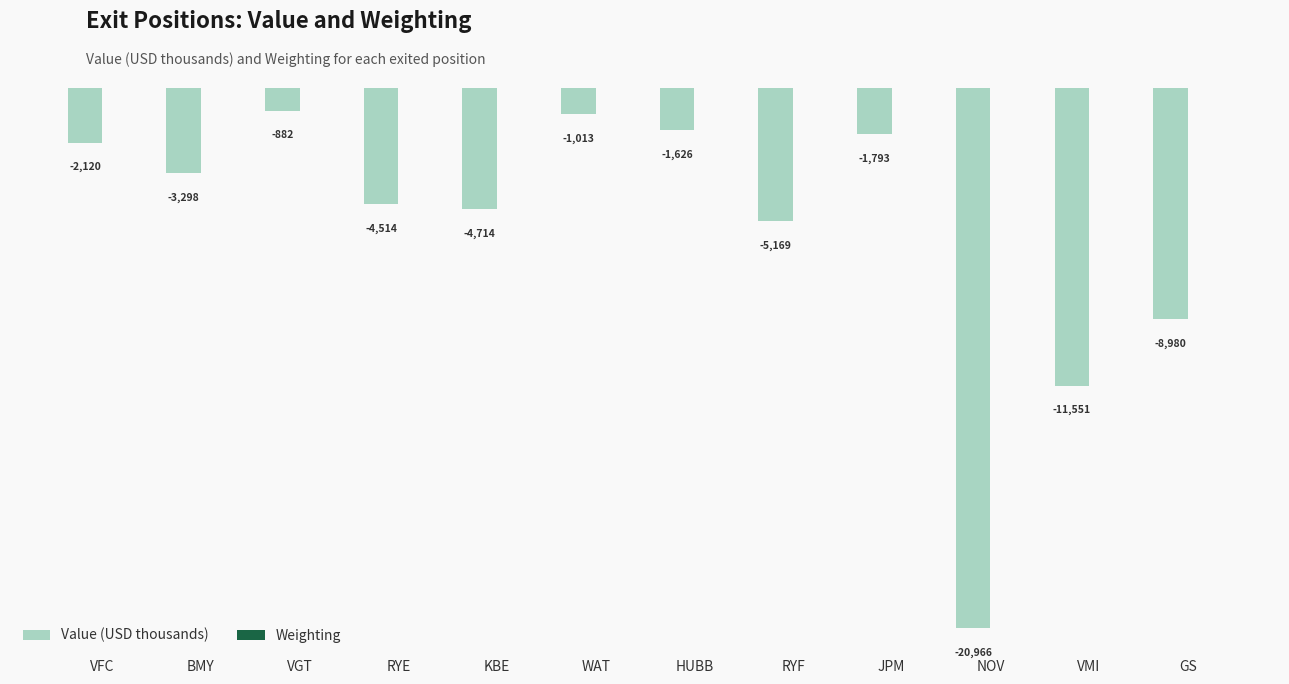

Between RYE and WAT, which series saw the biggest shift?

Value (USD thousands)